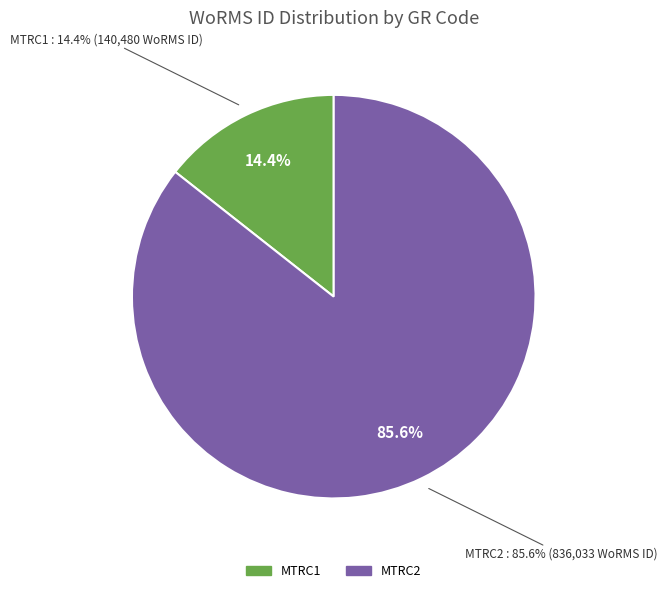

To the nearest percent, what percentage of the pie is MTRC2?

86%